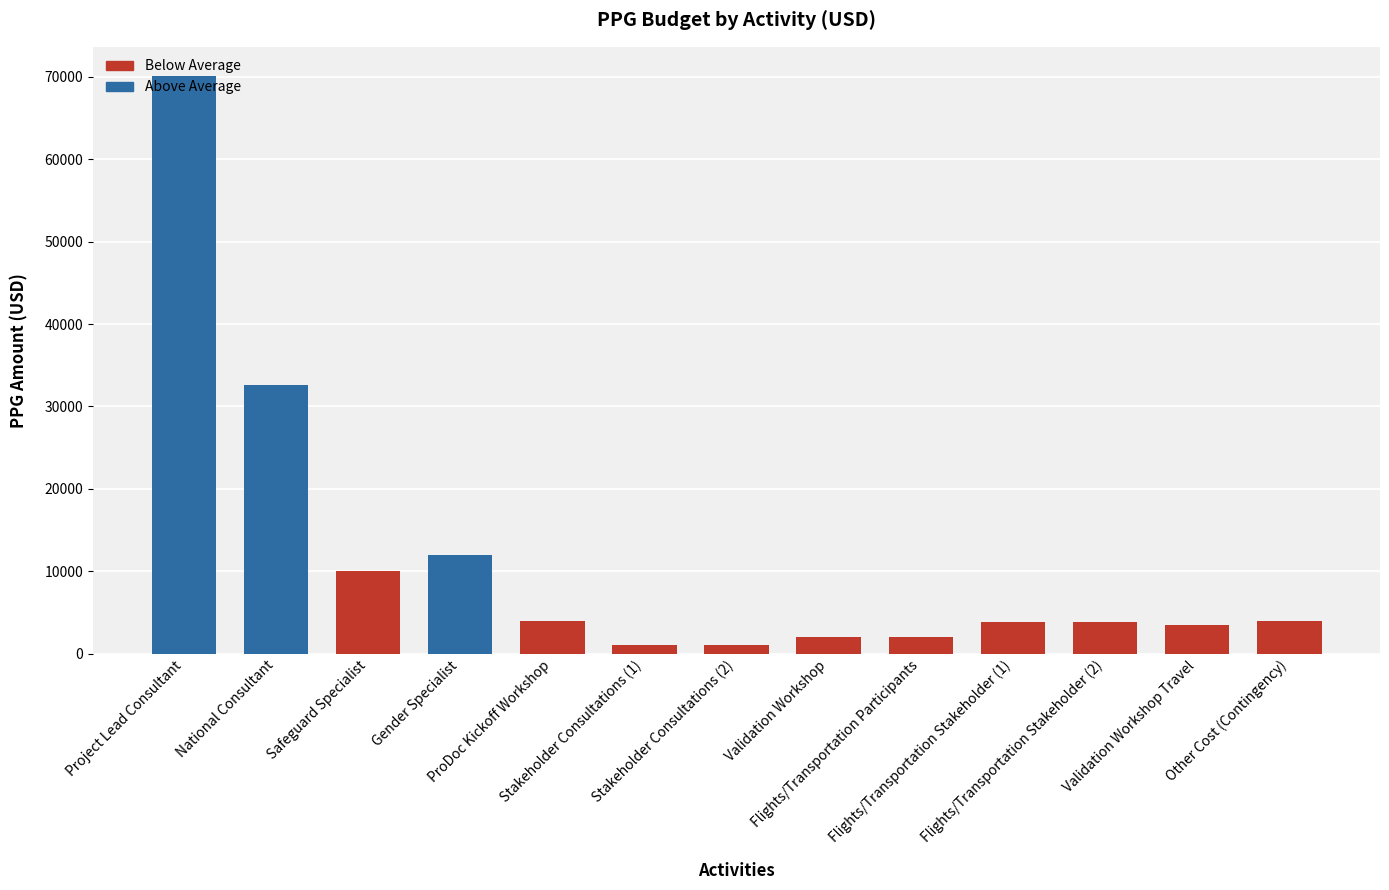

Read the value at Stakeholder Consultations (1).

1000